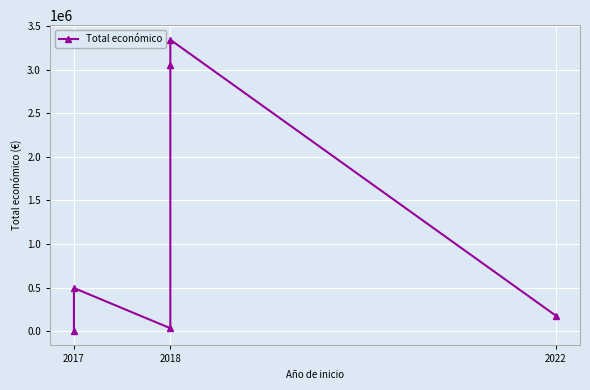

What is the value of the 3rd point from the left?

33298